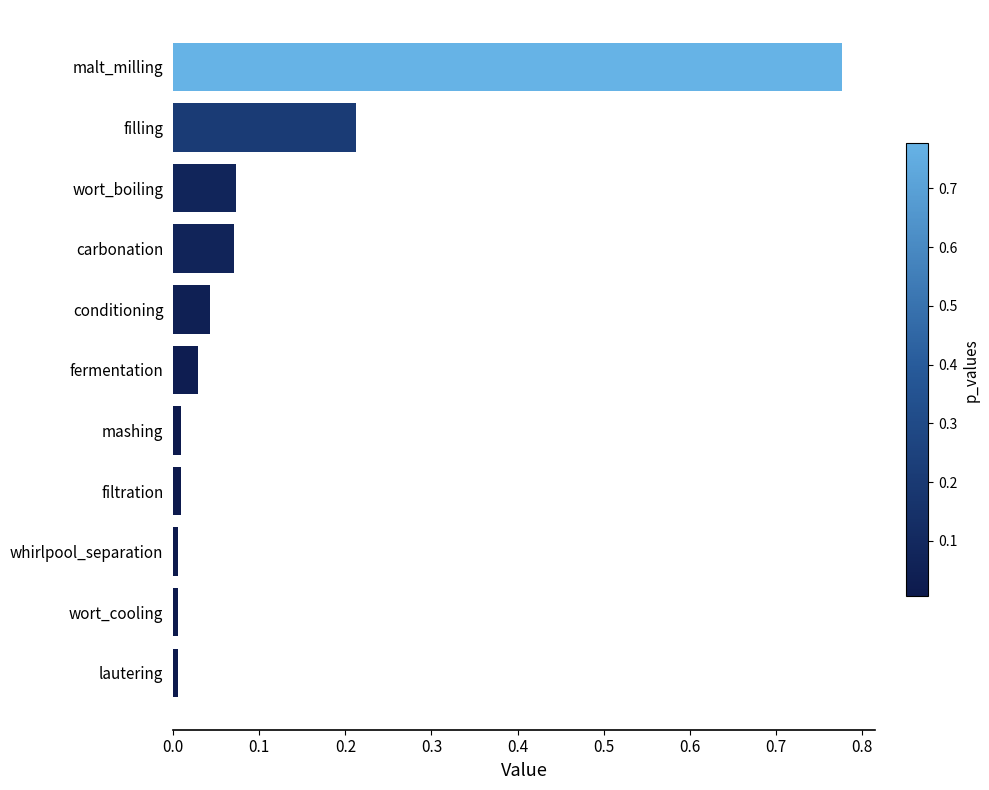

The value at conditioning is 0.0. True or false?

True